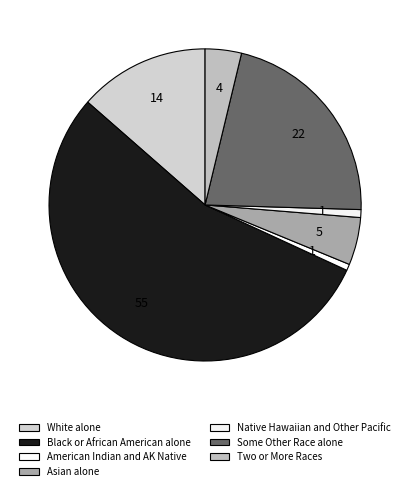

To the nearest percent, what is the difference between the largest and smallest slice percentages?

54%